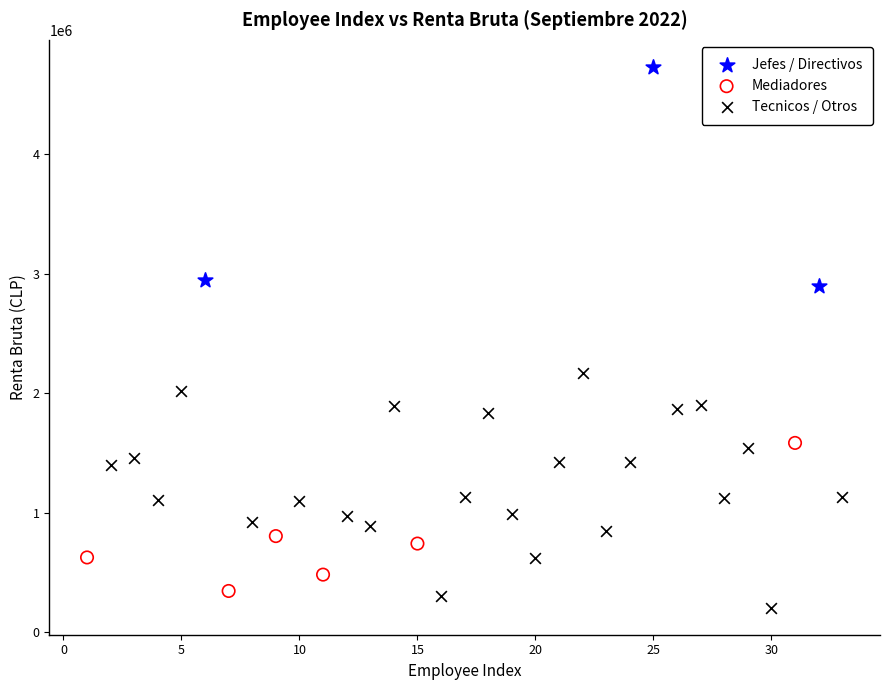

Which series contains the highest Y value?

Jefes / Directivos